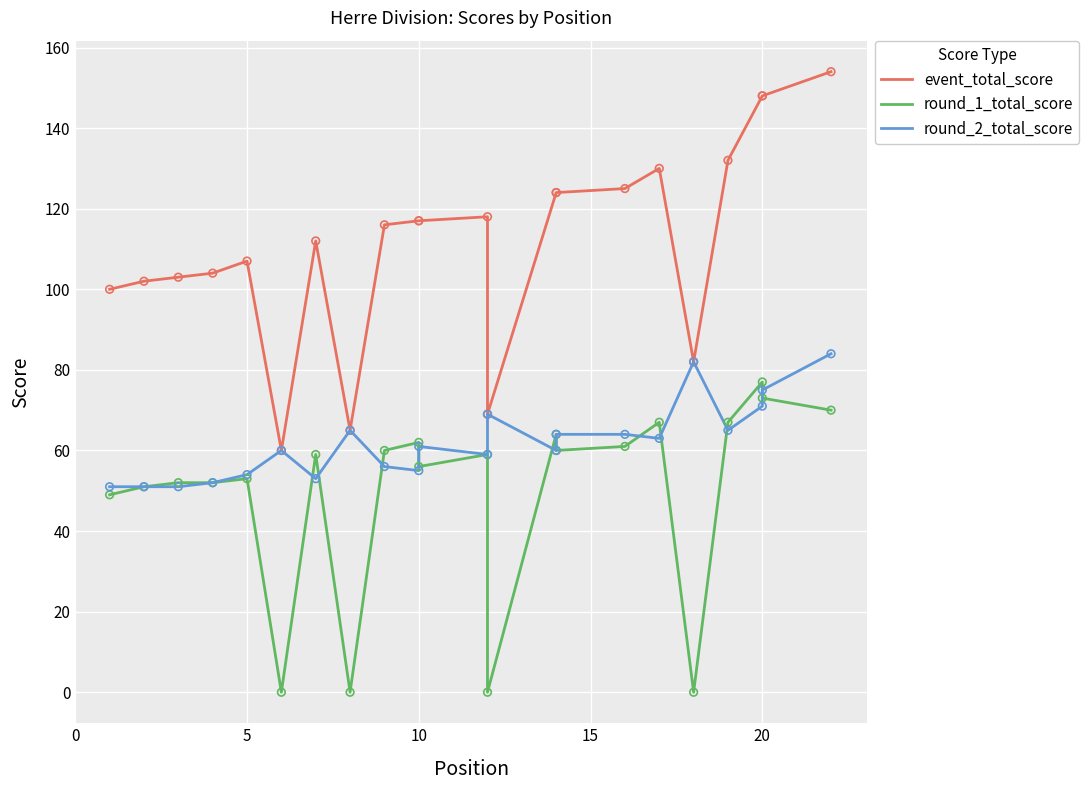

Which series has the largest total across all categories?

event_total_score